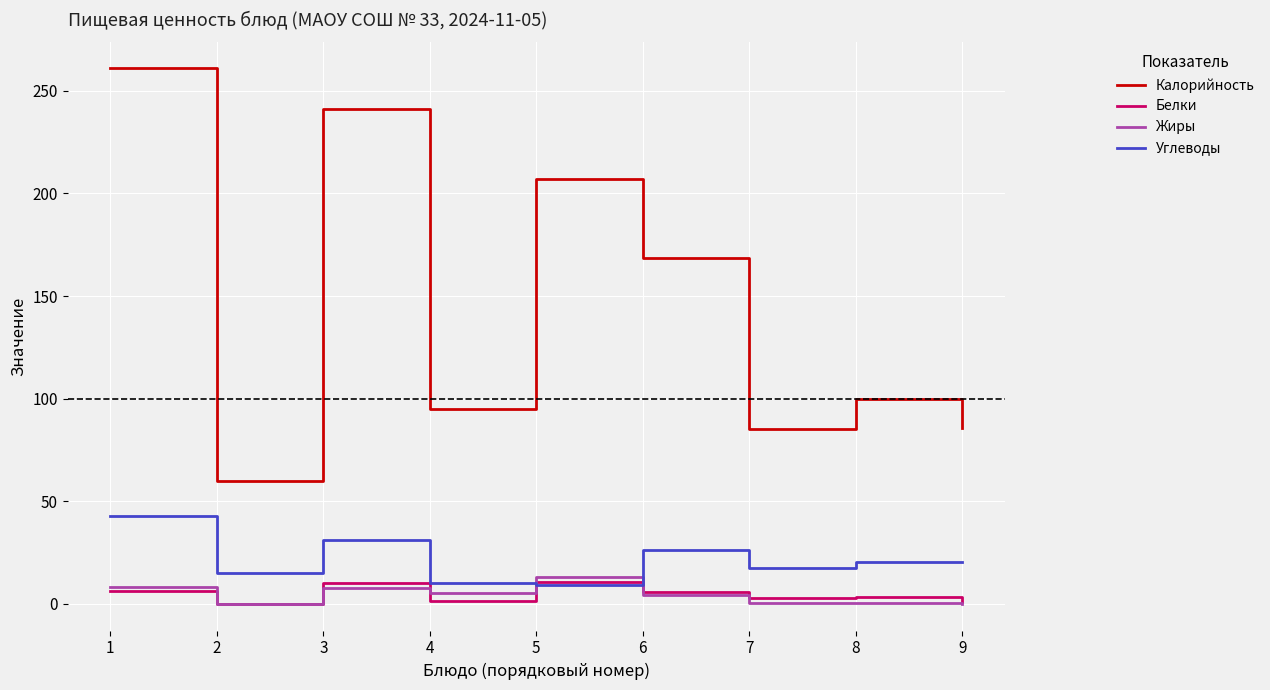

Which series has the largest range (max minus min)?

Калорийность